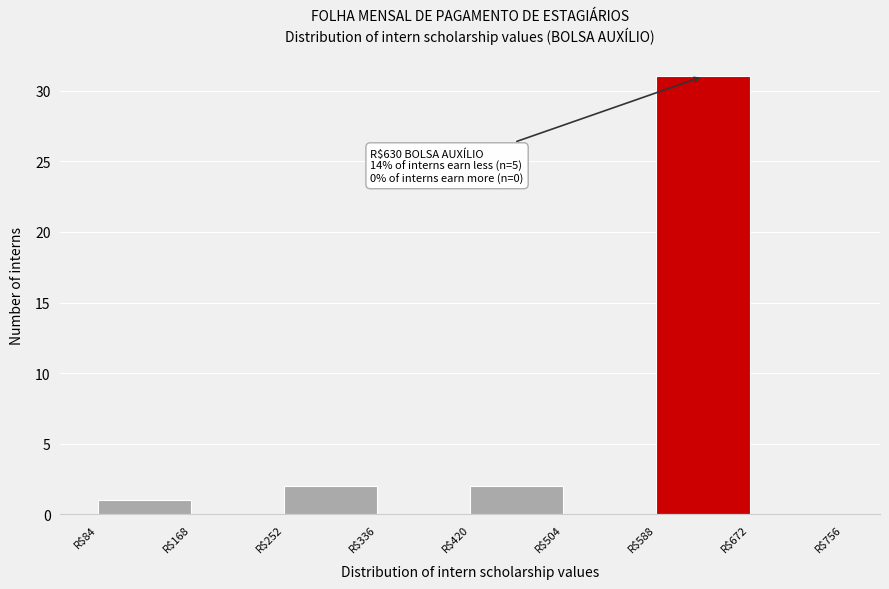

Over which range of the x-axis is the bar tallest?

588 to 672